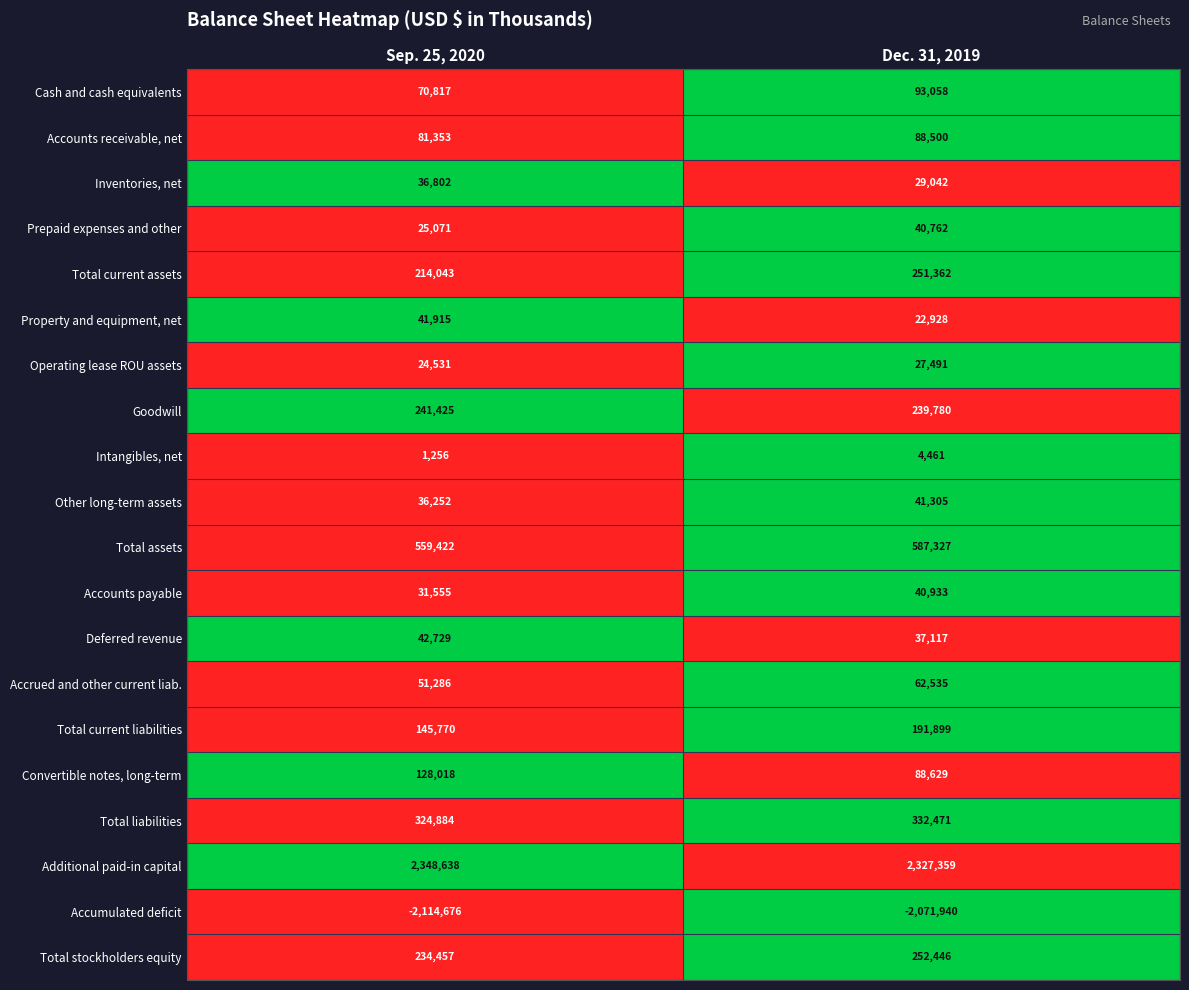

Which series has the largest range (max minus min)?

Total current liabilities